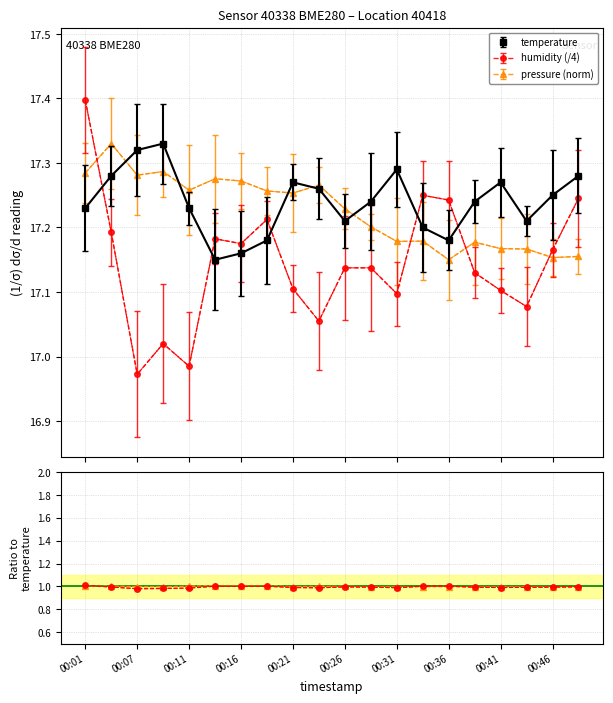

In pressure_norm, how many points are lower than both neighbors (excluding endpoints)?

6